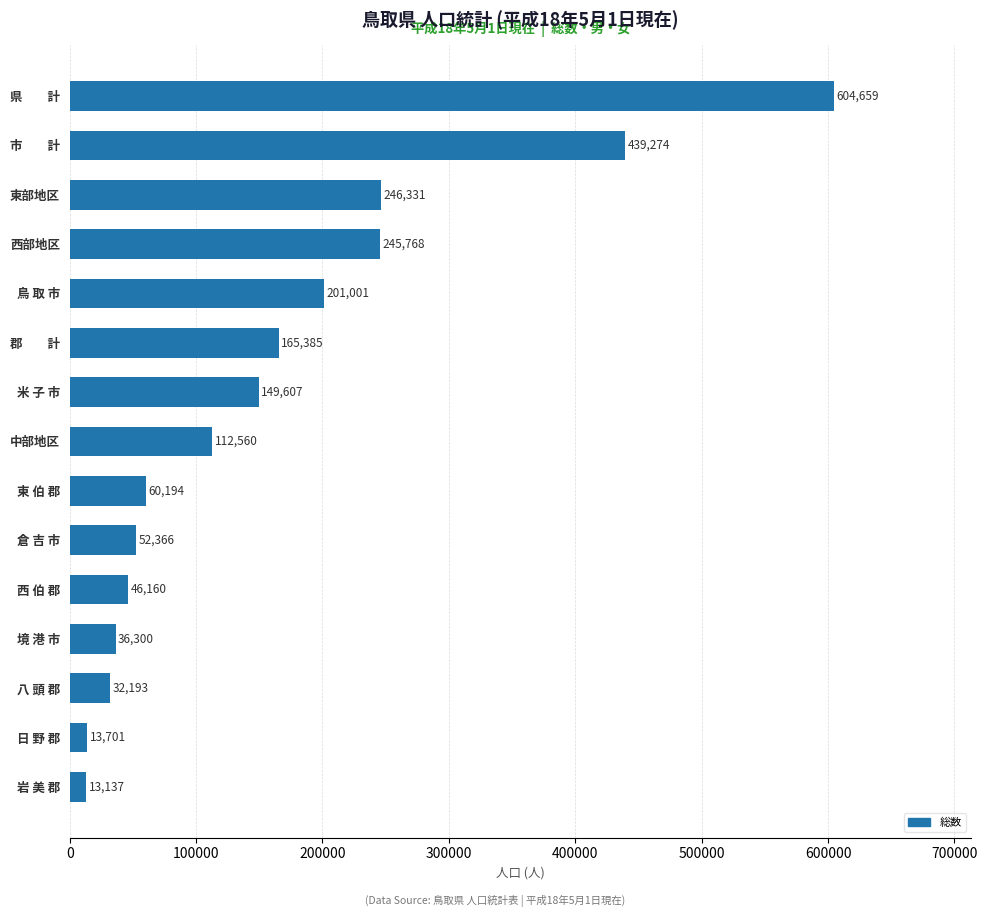

What is the change in value from 西 伯 郡 to 郡　　計?

+119225